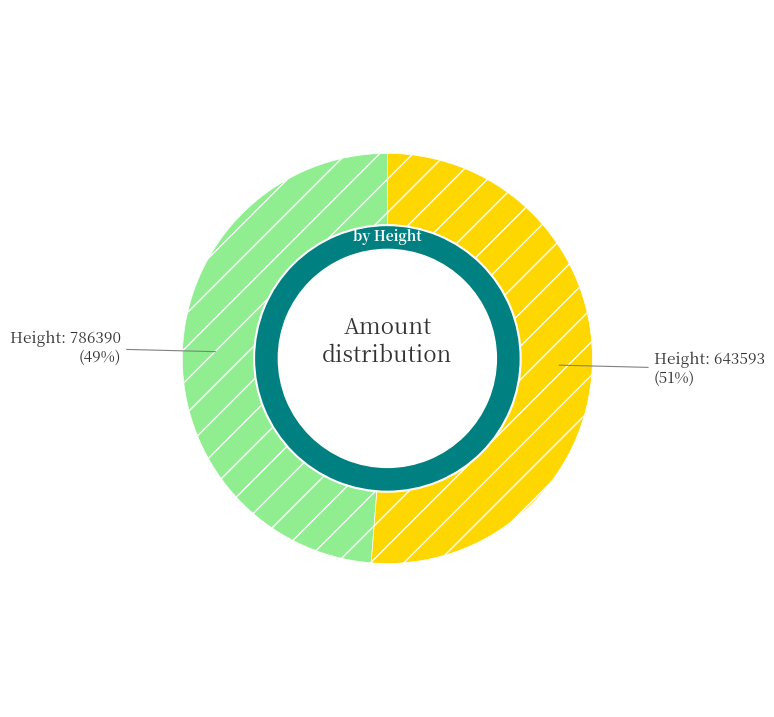

To the nearest percent, what portion does 786390 represent?

49%